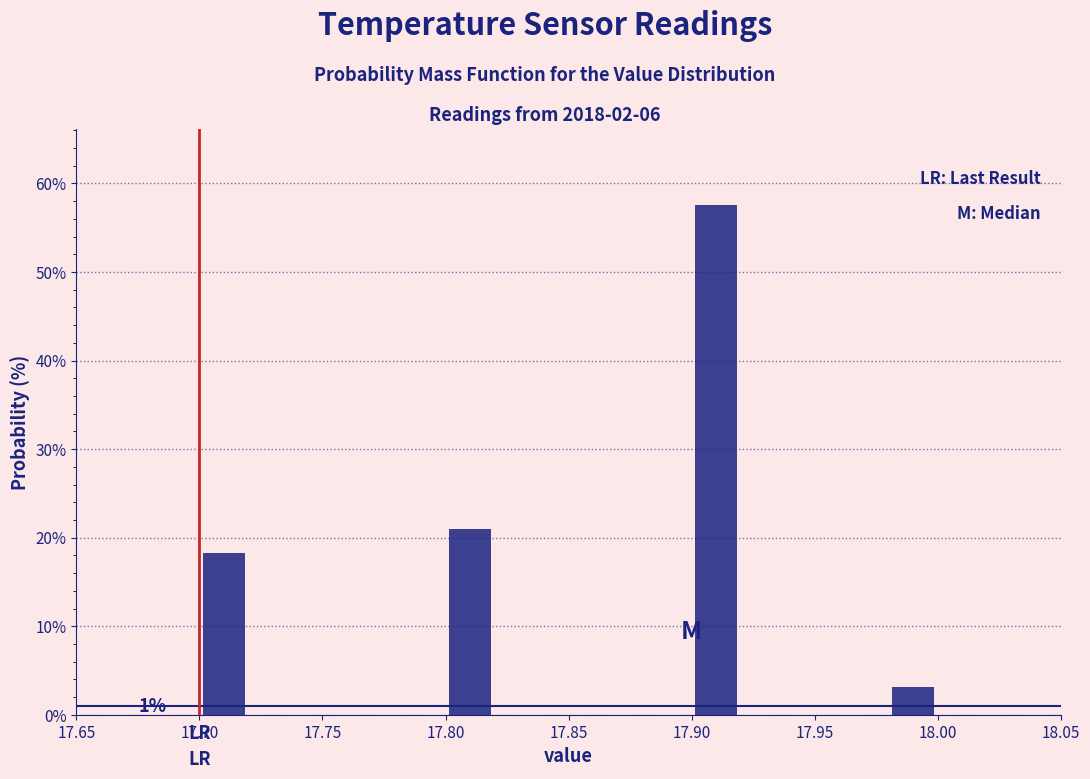

Over which range of the x-axis is the bar tallest?

17.90 to 17.92